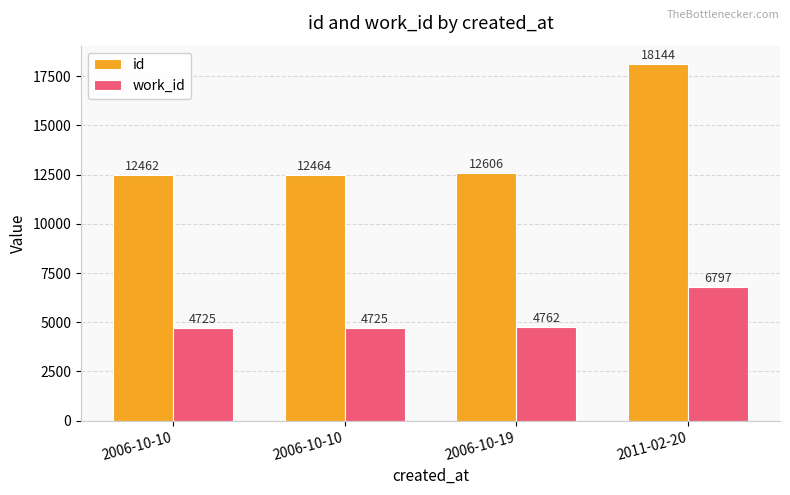

Which series has the largest total across all categories?

id